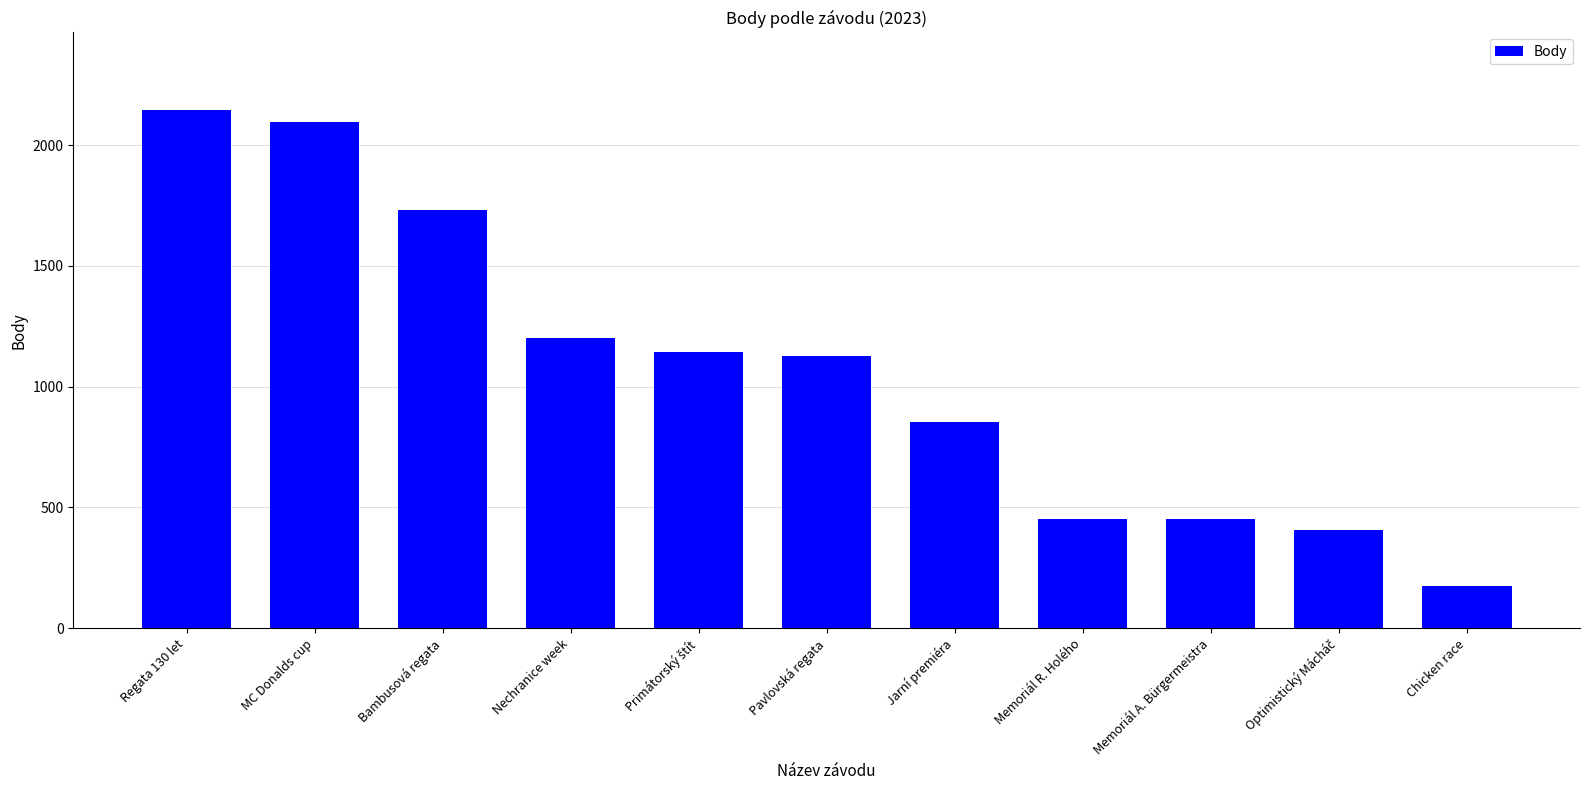

What is the value of the 11th bar from the left?

176